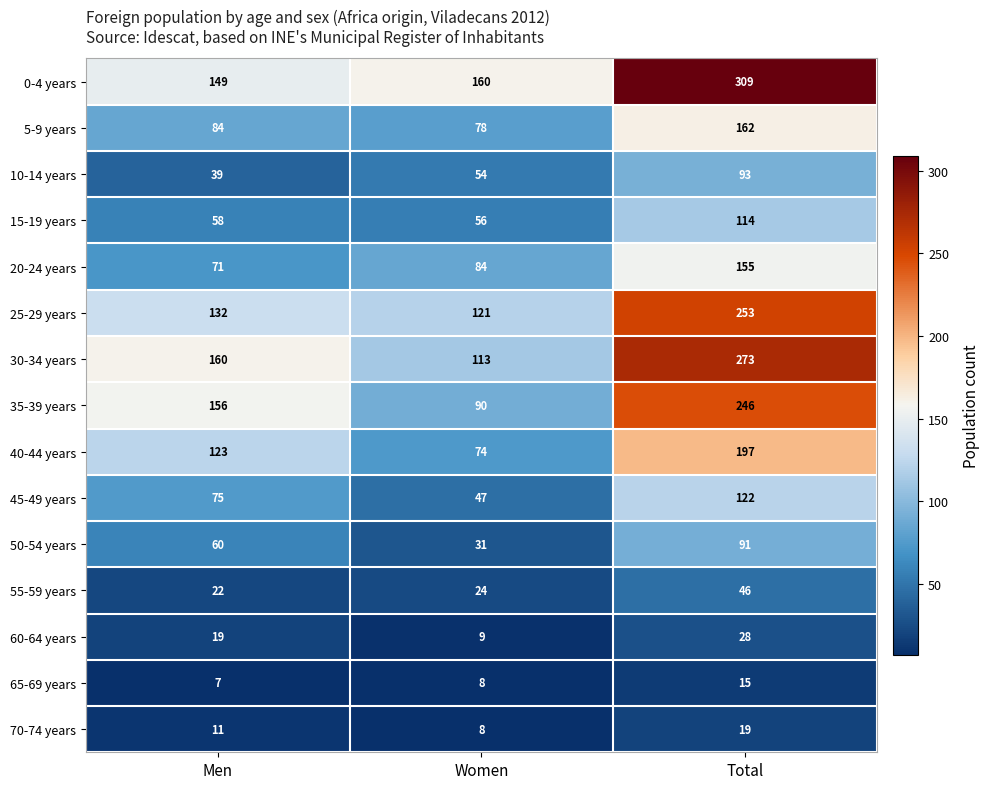

The value of 5-9 years at Men is 84. True or false?

True